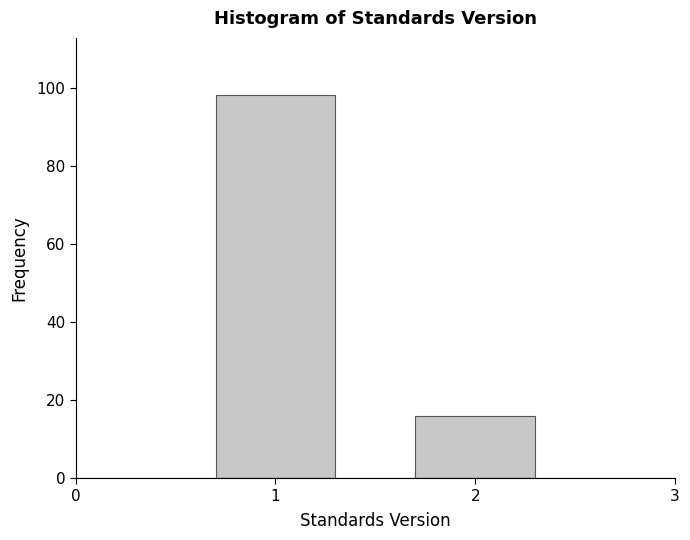

Reading left to right, list all the values displayed in this chart.

1=98	2=16